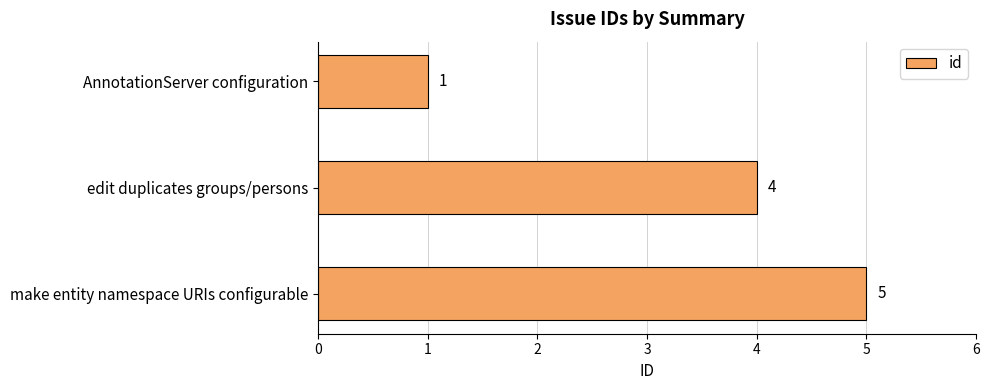

Which has a higher value, AnnotationServer configuration or make entity namespace URIs configurable?

make entity namespace URIs configurable